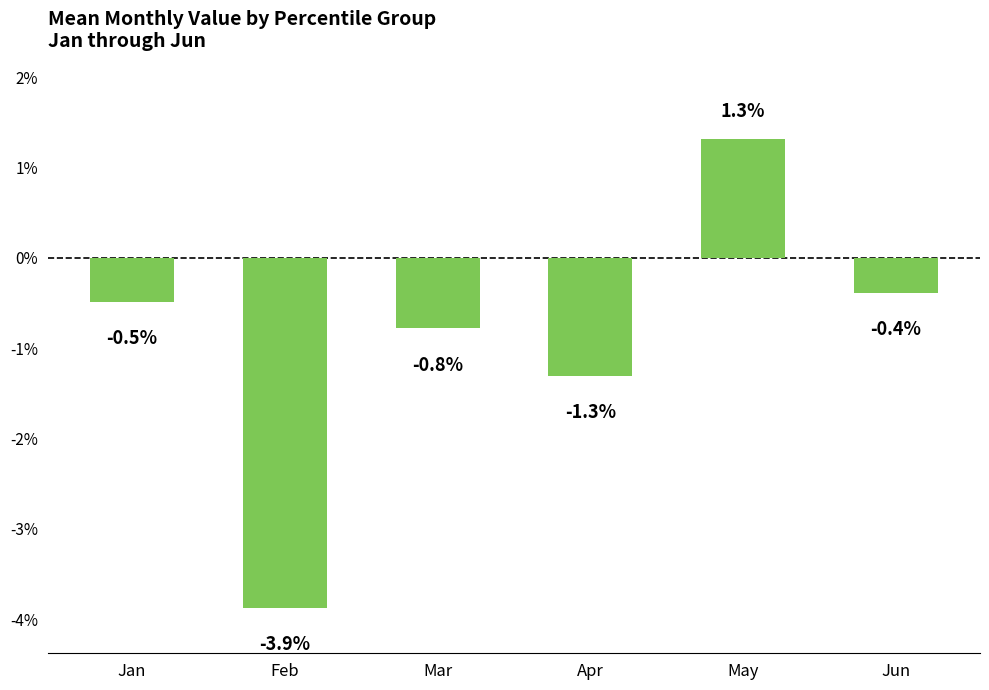

Rank the categories by value from lowest to highest.

Feb, Apr, Mar, Jan, Jun, May